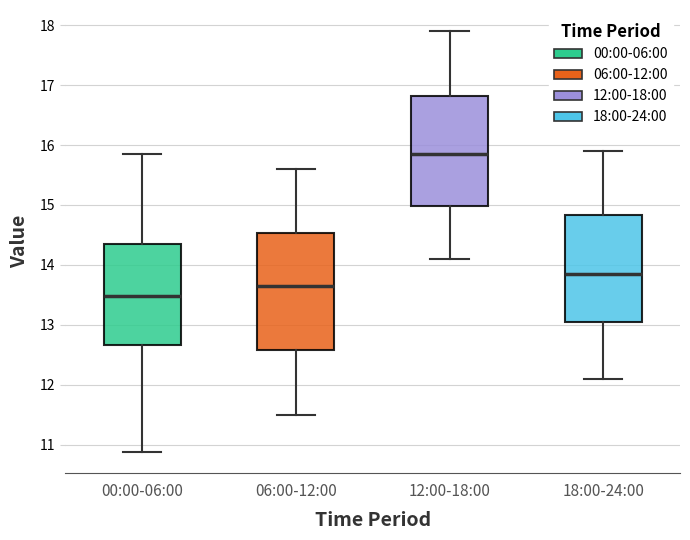

Where does the upper whisker of the box for 06:00-12:00 end on the y-axis? The values are not printed on the chart, so give them approximately, as read against the axis.

15.6